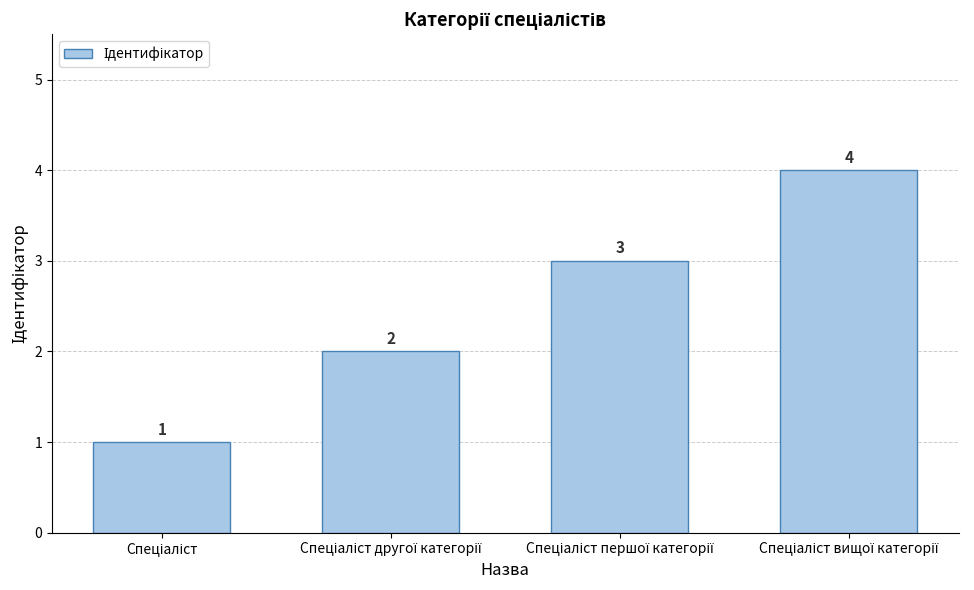

How many bars are there in total?

4